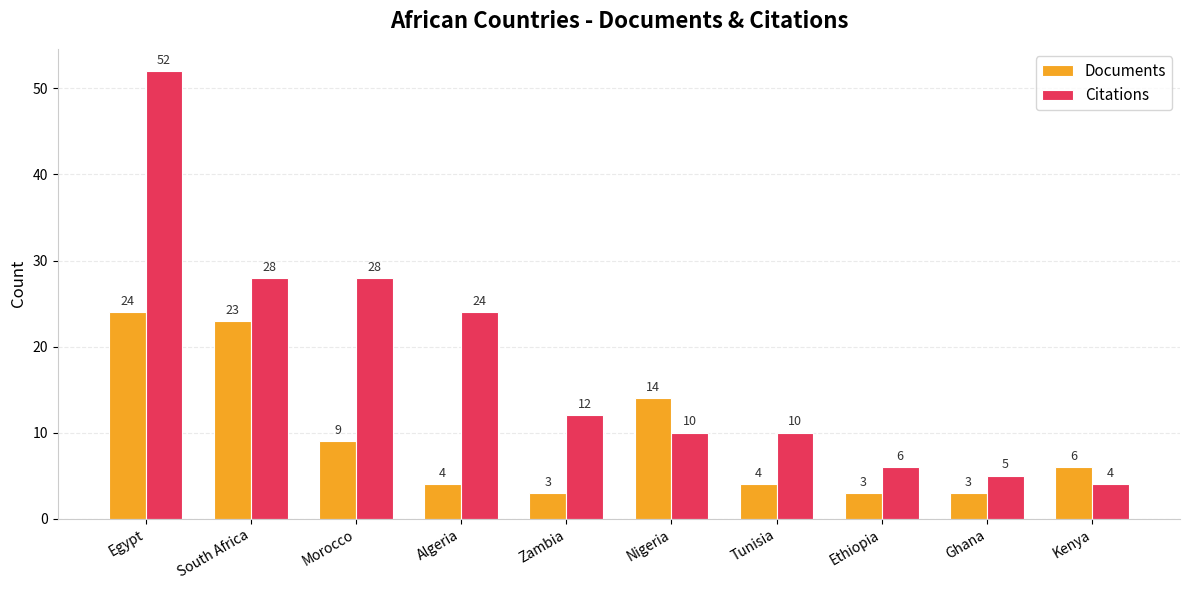

Read the Documents value at Ethiopia.

3